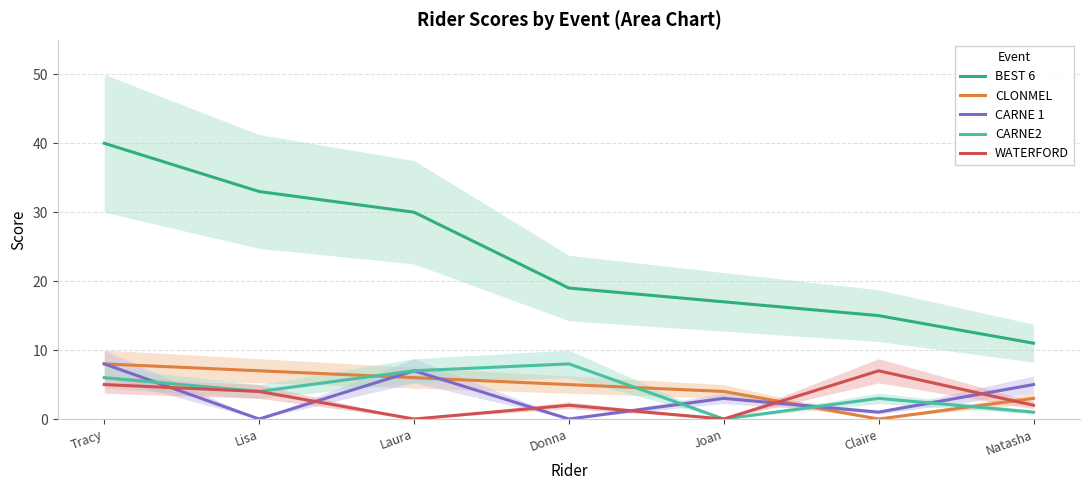

What is the label of the 3rd point from the left?

Laura